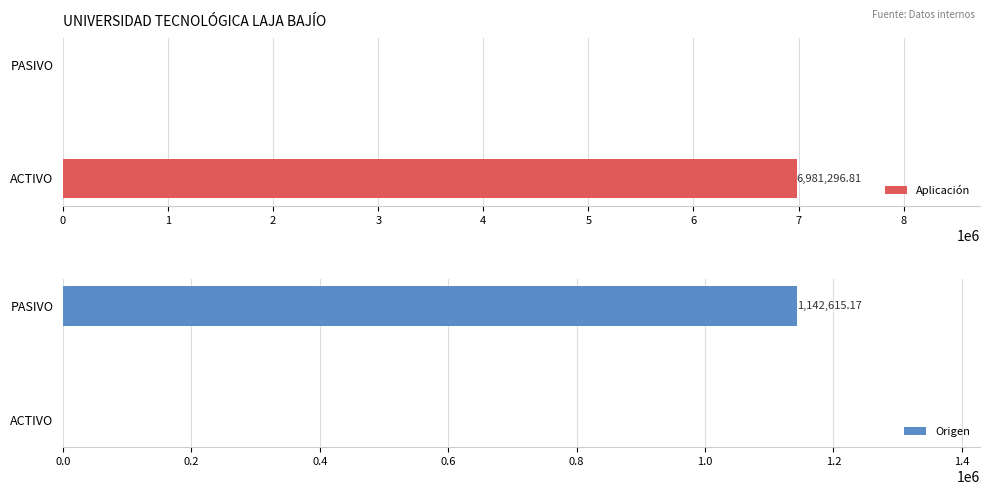

What is the sum of the Aplicación values at PASIVO and ACTIVO?

6981296.8